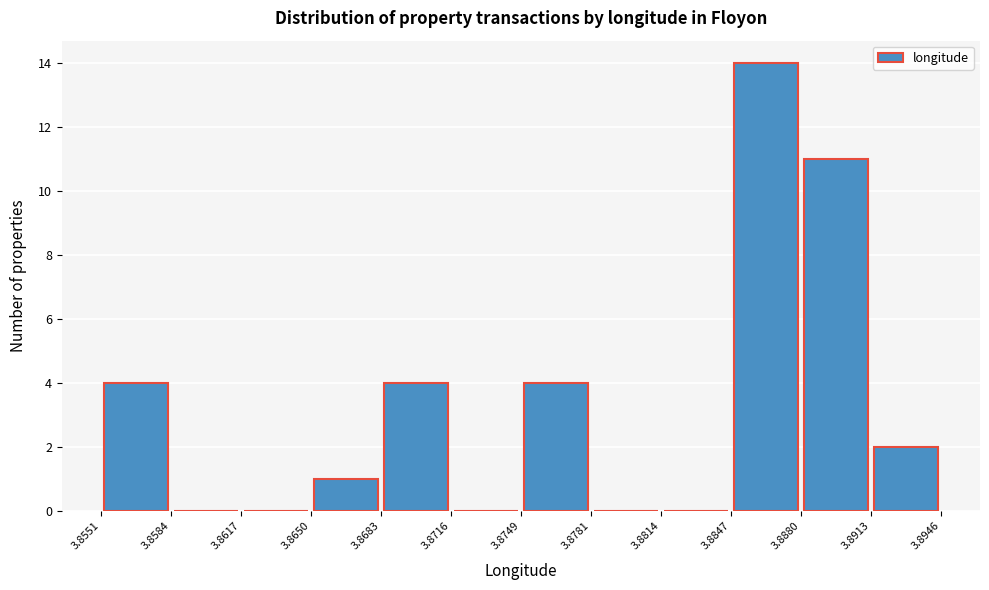

Reading left to right, transcribe this chart: for each bar, give the range it covers on the x-axis and its height. The values are not printed on the chart, so give them approximately, as read against the axis.

3.8551 to 3.8584: 4
3.8584 to 3.8617: 0
3.8617 to 3.8650: 0
3.8650 to 3.8683: 1
3.8683 to 3.8716: 4
3.8716 to 3.8749: 0
3.8749 to 3.8781: 4
3.8781 to 3.8814: 0
3.8814 to 3.8847: 0
3.8847 to 3.8880: 14
3.8880 to 3.8913: 11
3.8913 to 3.8946: 2